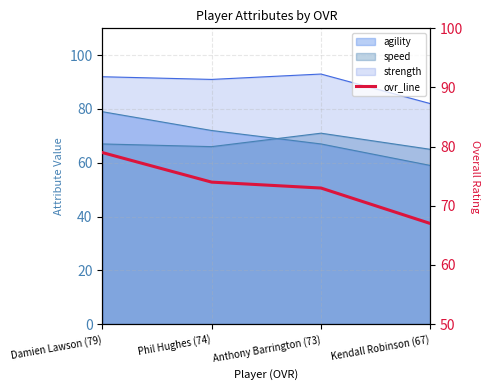

Where is the data nearest to the value 73?

Anthony Barrington (73)